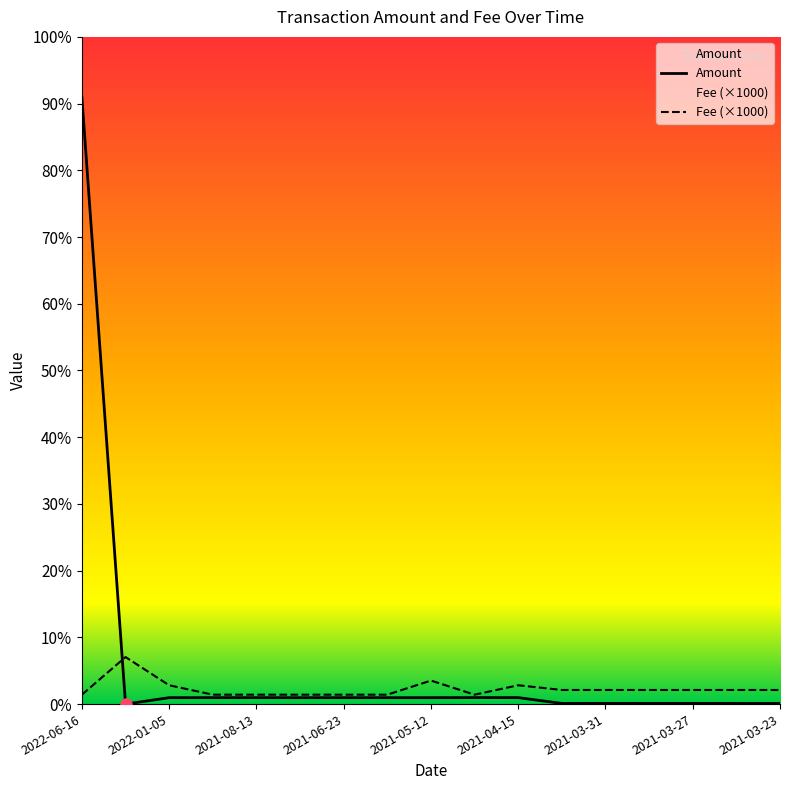

What value does the Fee series have at 2021-07-10?

14.7